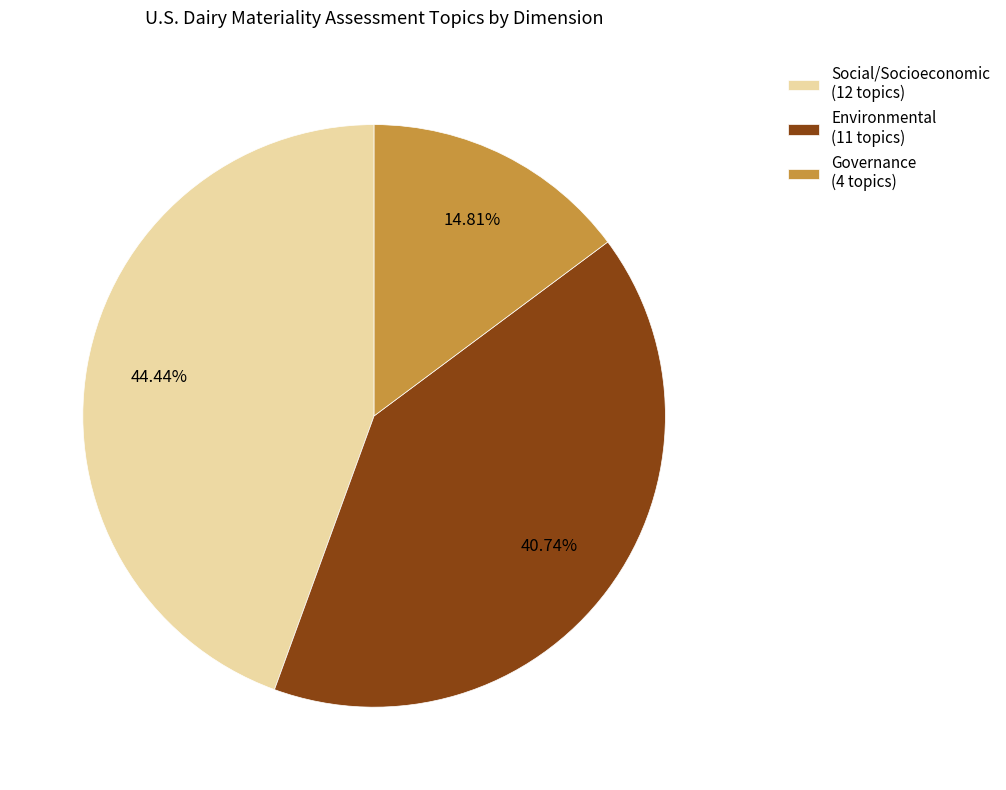

What percentage do Environmental and Social/Socioeconomic together represent?

85.2%